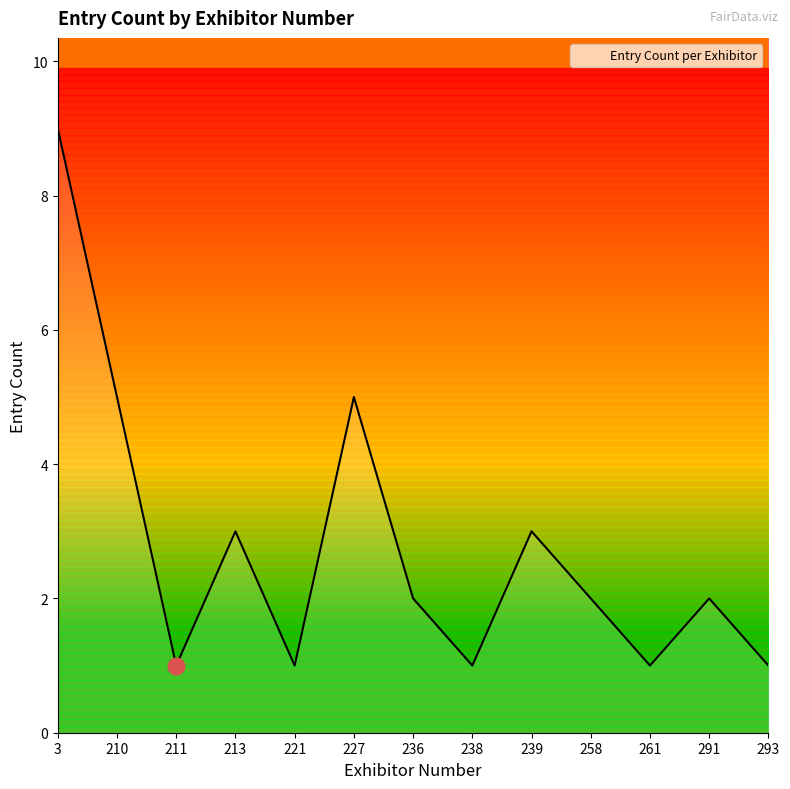

How many points are higher than both their immediate neighbors (excluding endpoints)?

4